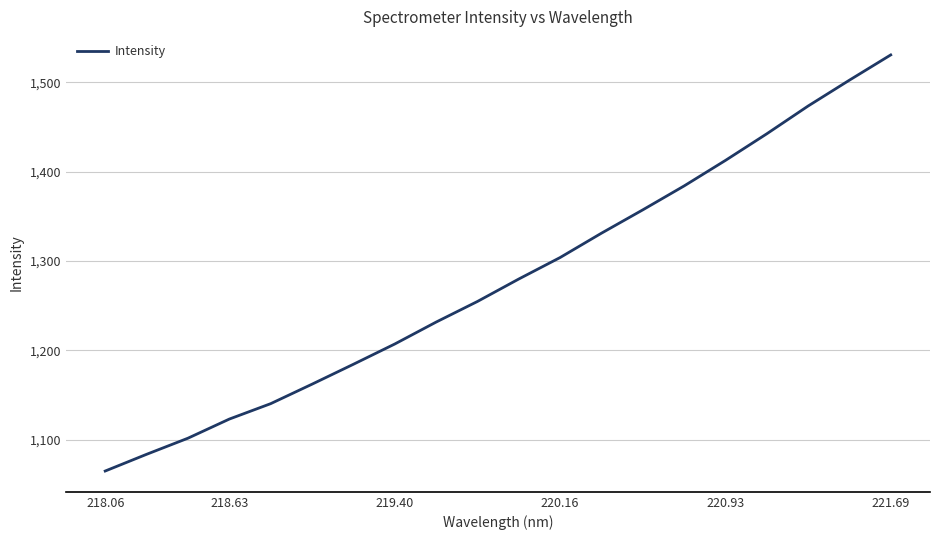

What is the minimum value shown in the chart?

1064.8